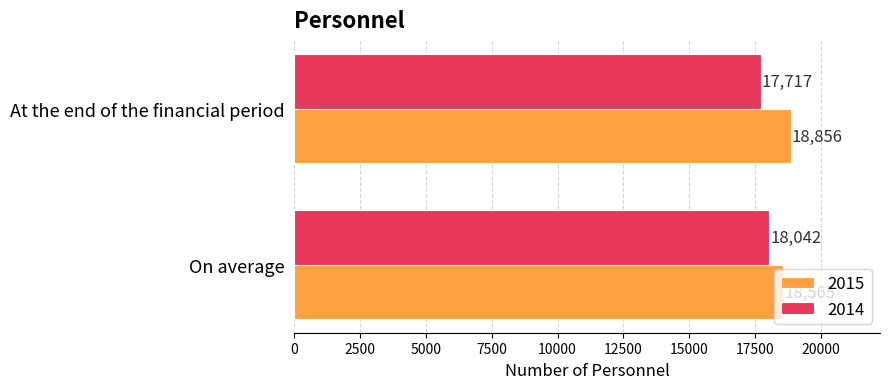

Which series has the widest spread of values?

2014